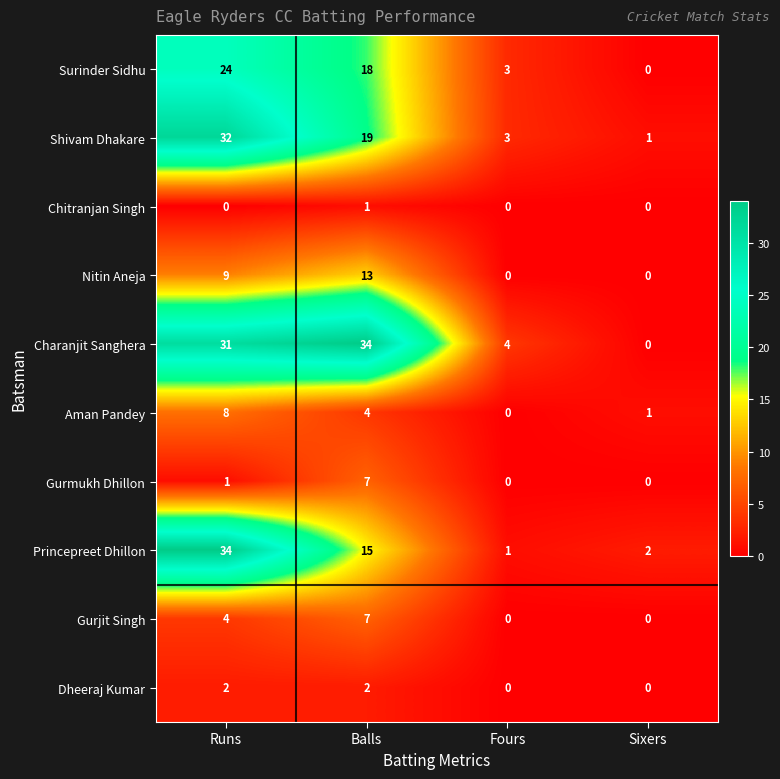

Is it true that Shivam Dhakare equals 0 at Sixers?

False